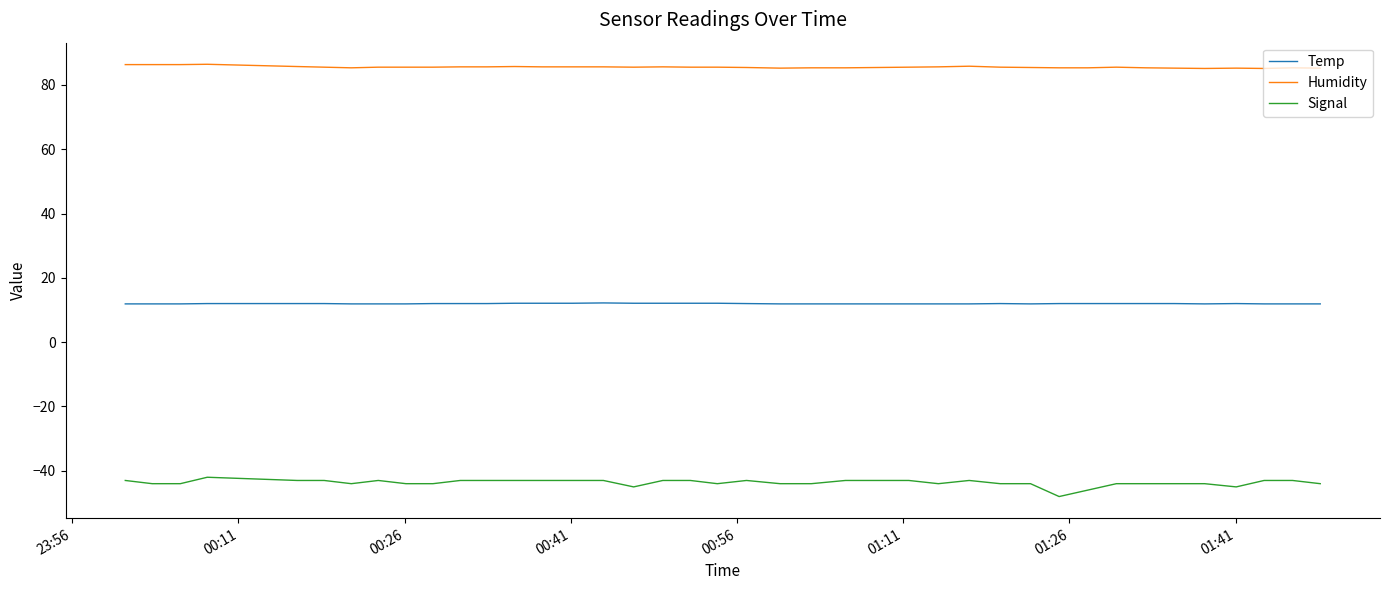

Which series has the largest total across all categories?

Humidity